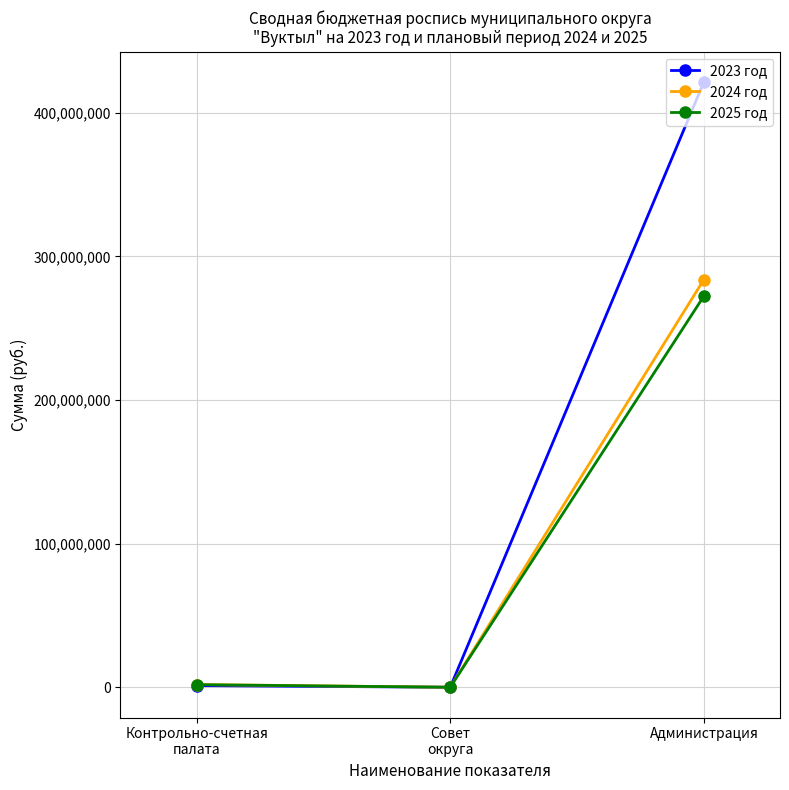

How many data points in 2024 год are above 1953546?

2